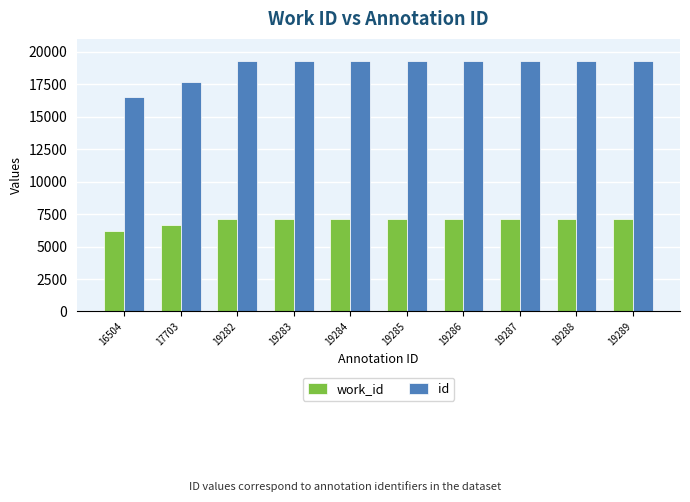

How many groups of bars are there?

10